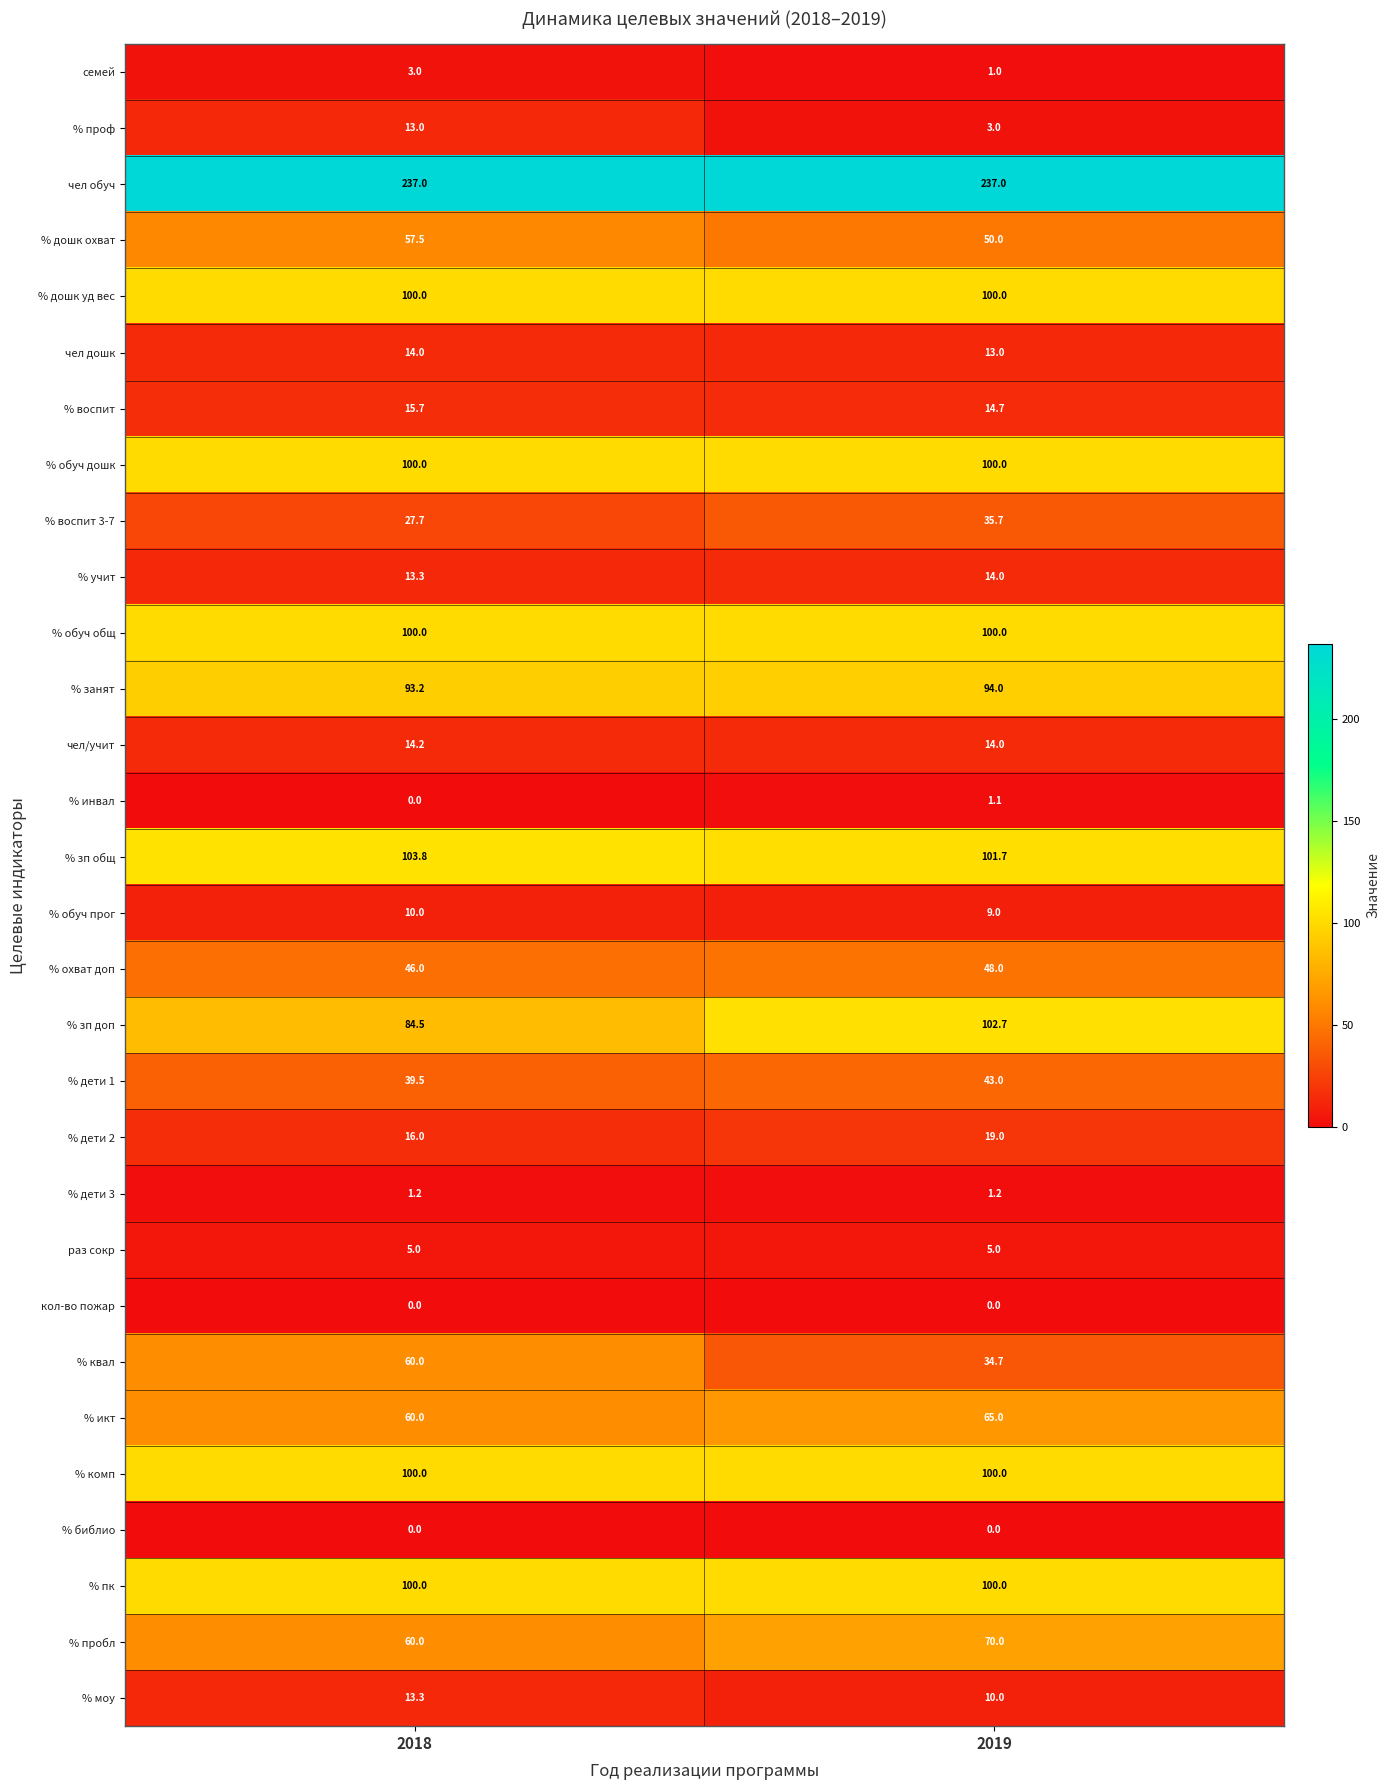

Which series has the largest range (max minus min)?

% квал